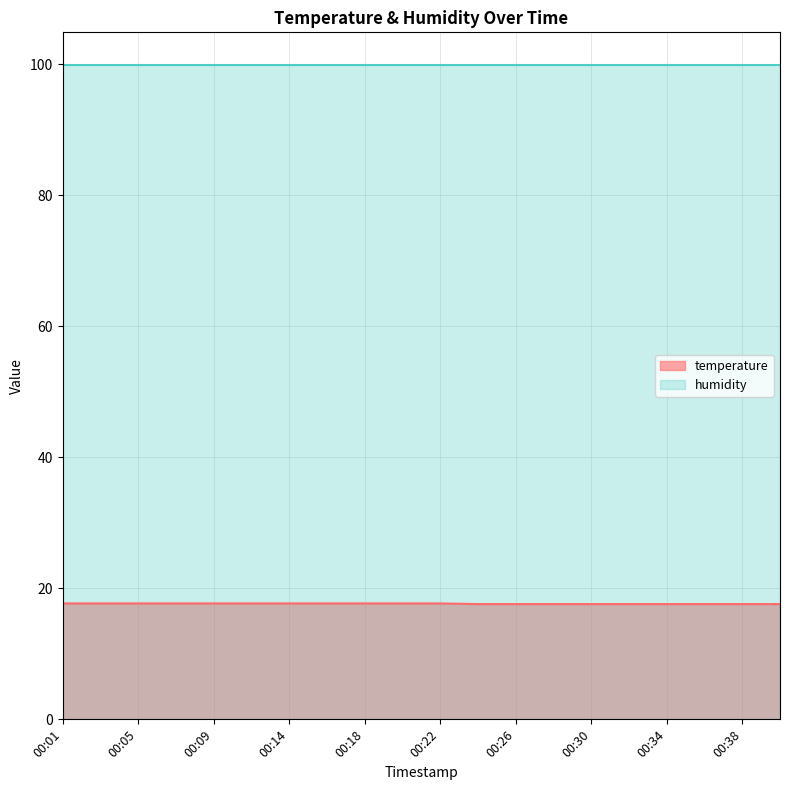

List the labels in order of value, smallest first.

00:24, 00:26, 00:28, 00:30, 00:32, 00:34, 00:36, 00:38, 00:40, 00:01, 00:03, 00:05, 00:07, 00:09, 00:11, 00:14, 00:16, 00:18, 00:20, 00:22